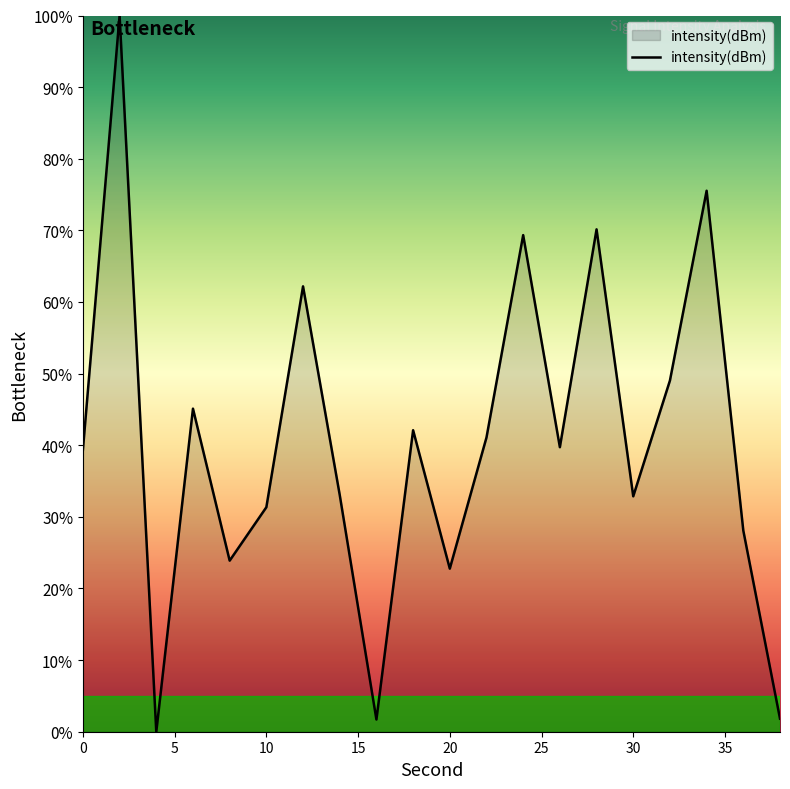

What is the difference between the maximum and minimum values?

100.0